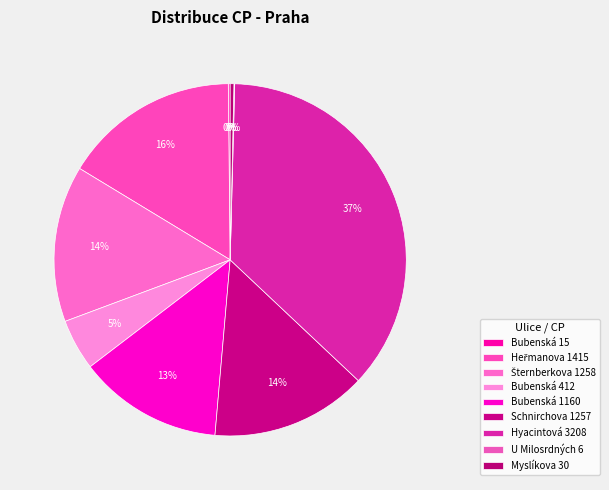

The U Milosrdných 6 slice represents 0% of the pie. True or false?

True